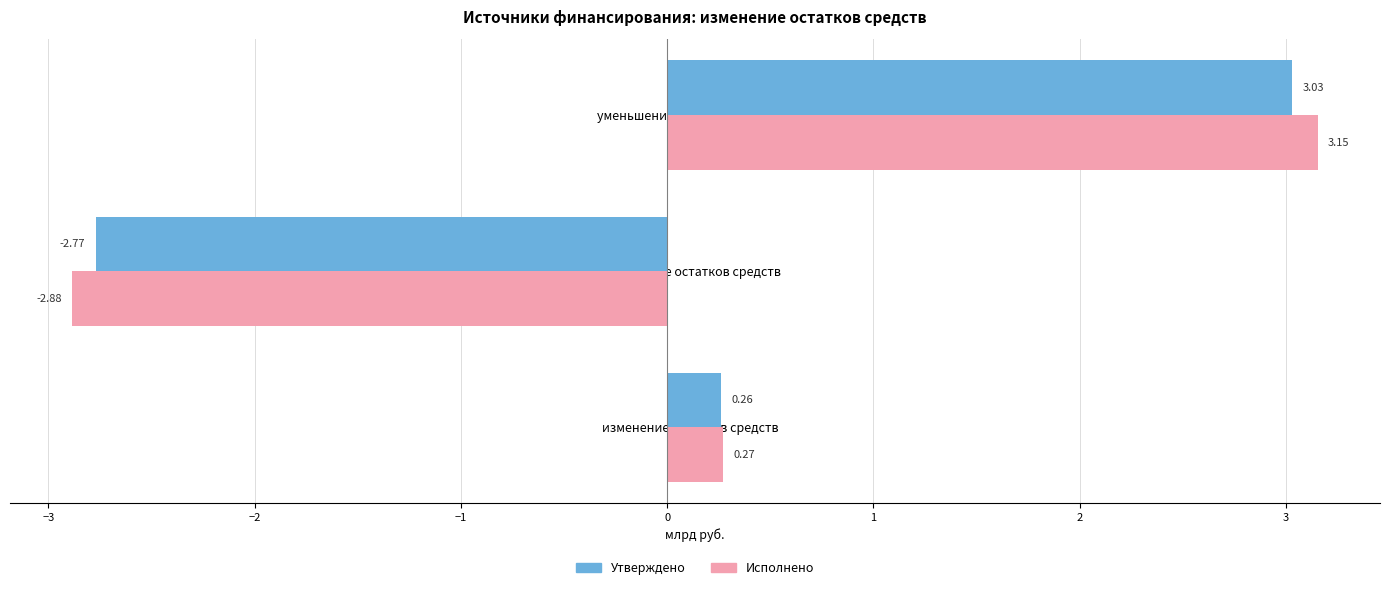

List the labels in order of Утверждено value, smallest first.

увеличение остатков средств, изменение остатков средств, уменьшение остатков средств